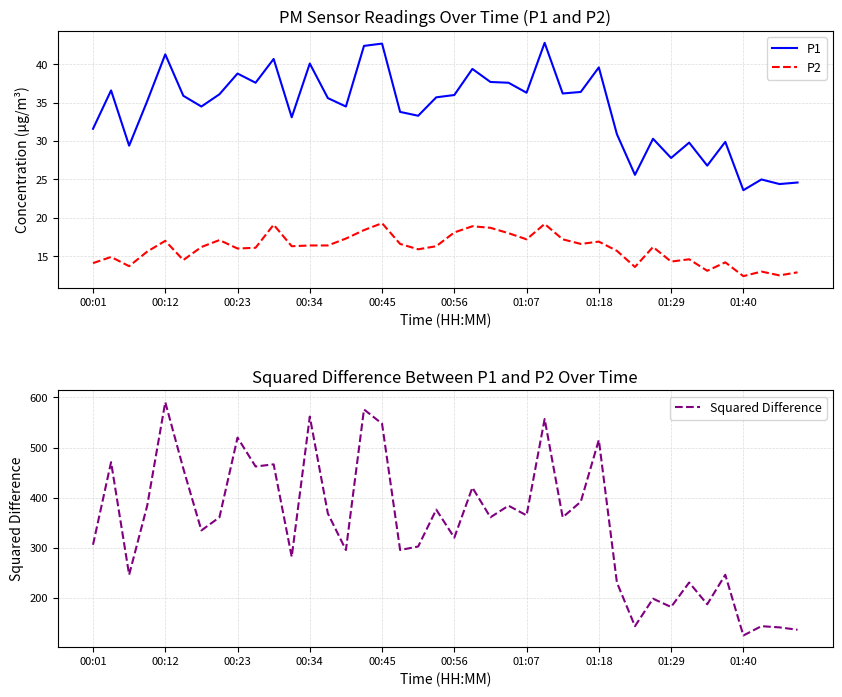

What are all the series names shown in the legend?

P1, P2, Squared Difference